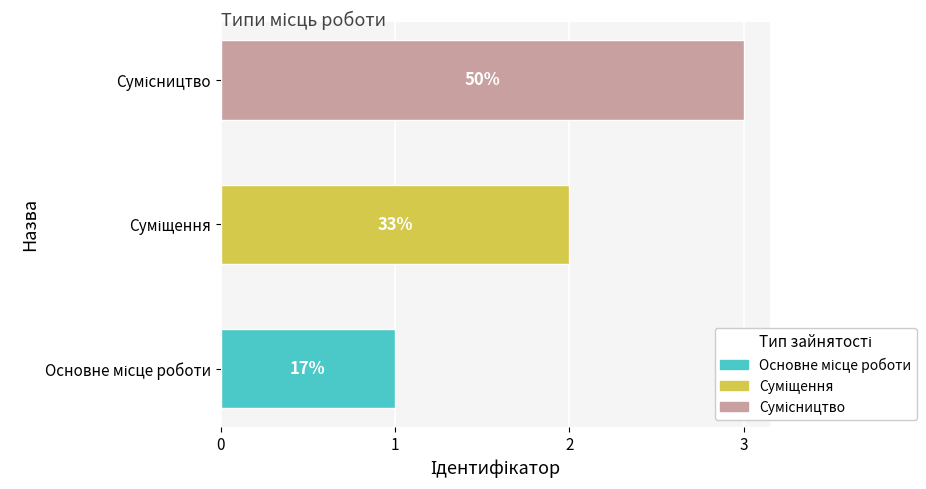

What is the change in value from Основне місце роботи to Суміщення?

+1